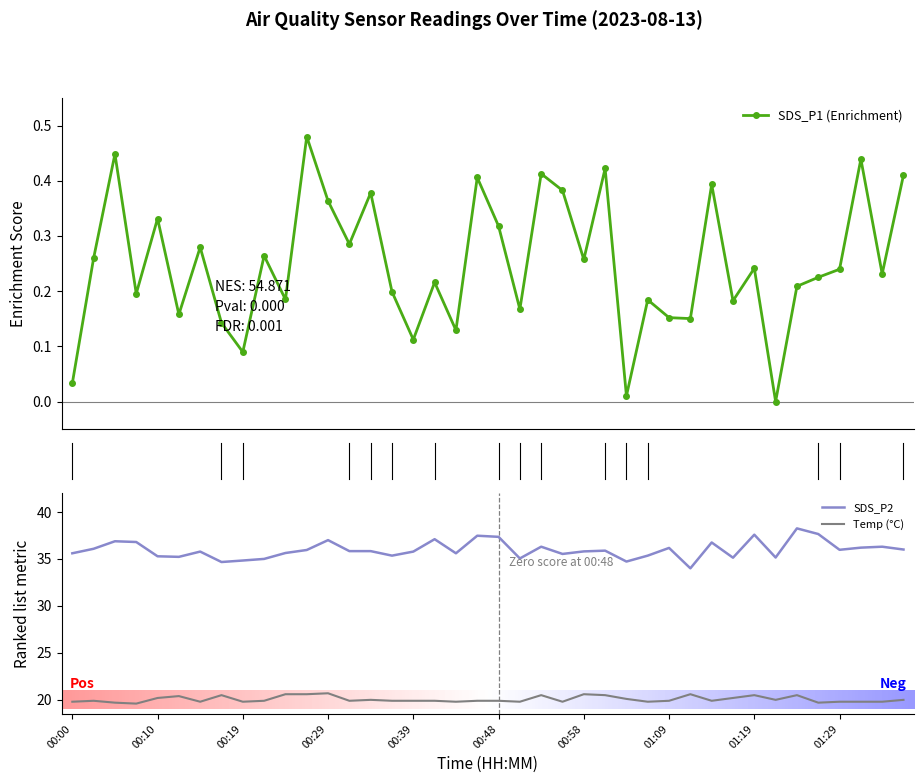

What is the average value of the SDS_P1 series?

0.2